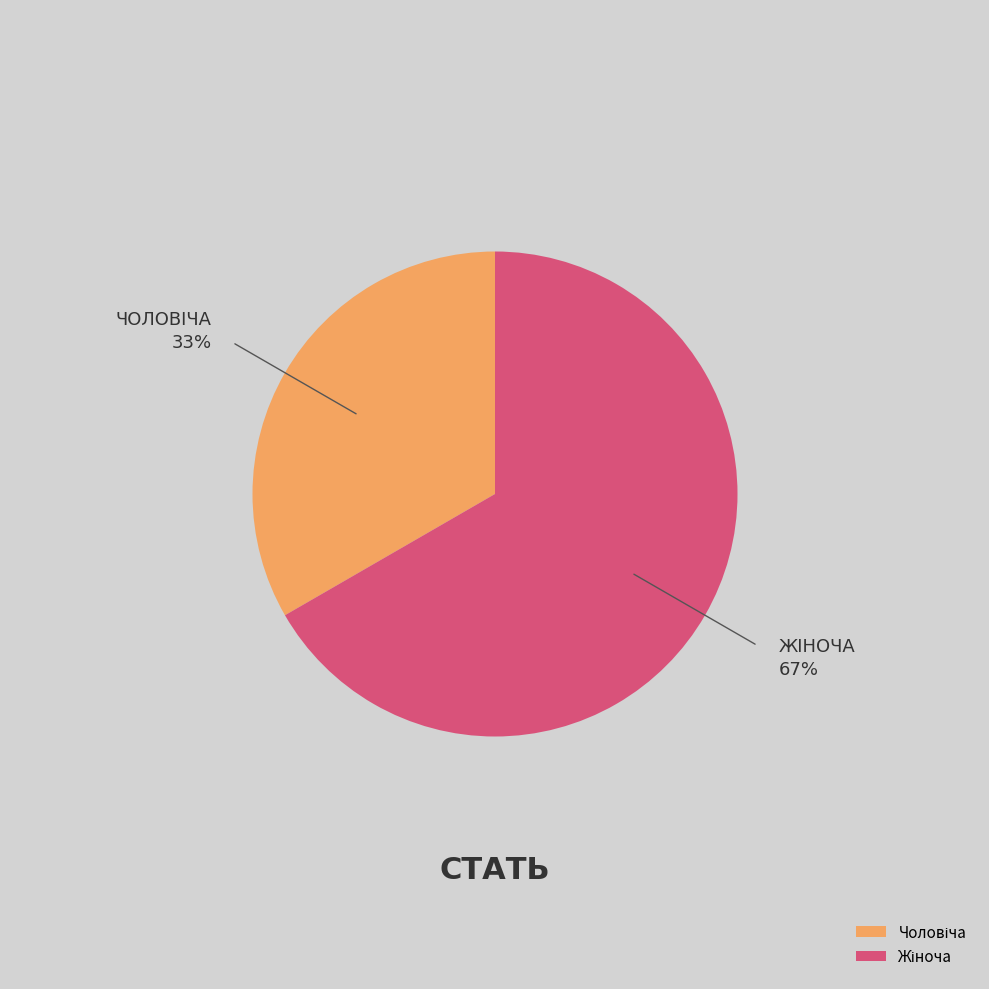

Is there a majority slice in this chart?

Yes